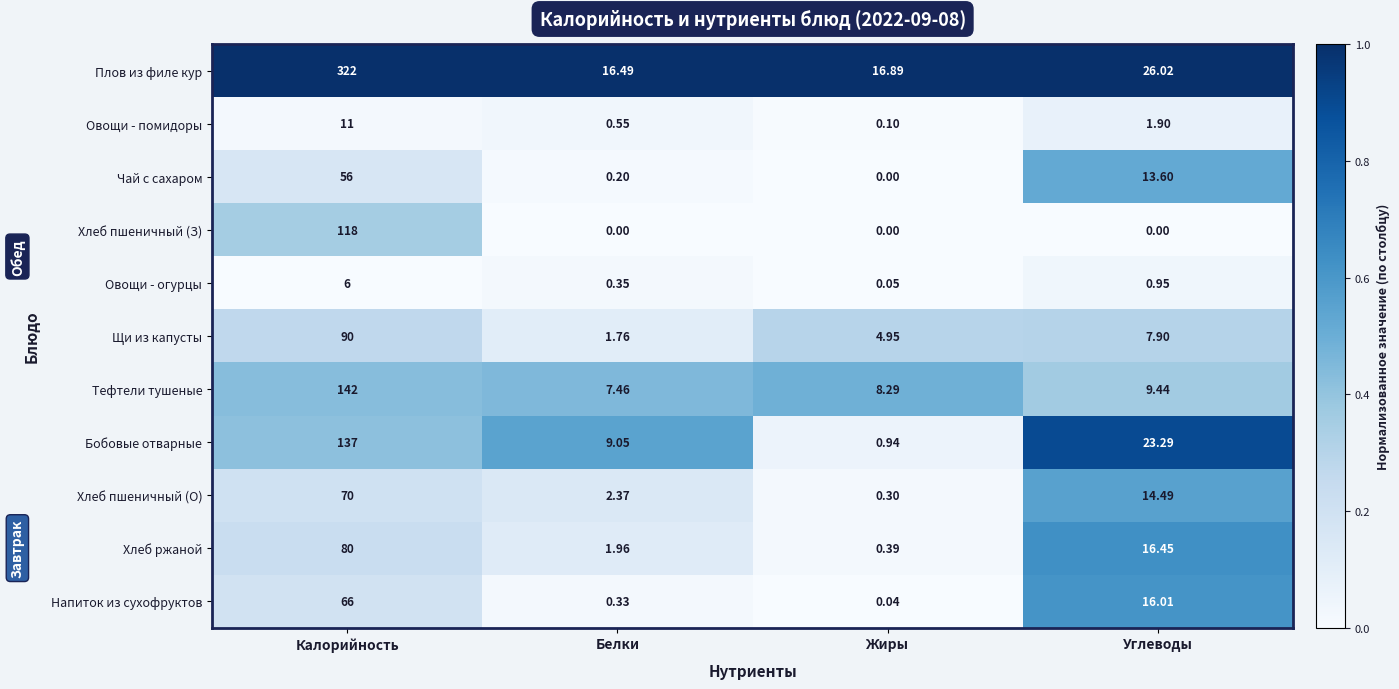

Rank the categories by Овощи - помидоры value from highest to lowest.

Калорийность, Углеводы, Белки, Жиры